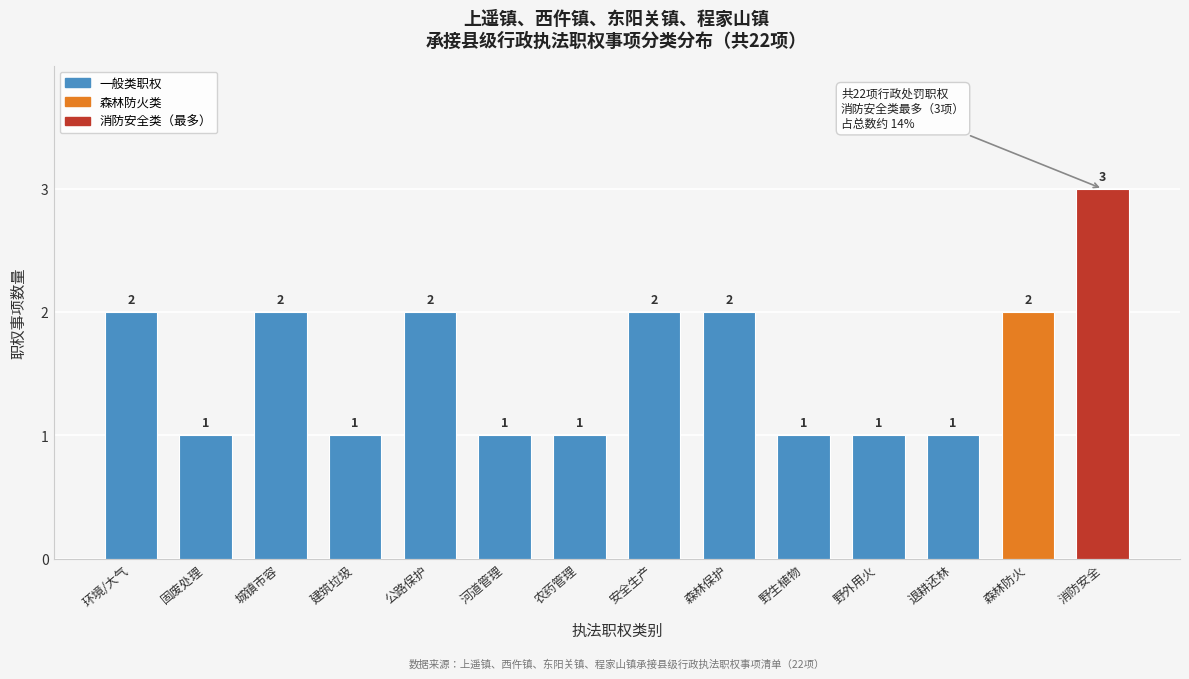

Reading right to left, transcribe all the data shown in this chart.

3	2	1	1	1	2	2	1	1	2	1	2	1	2